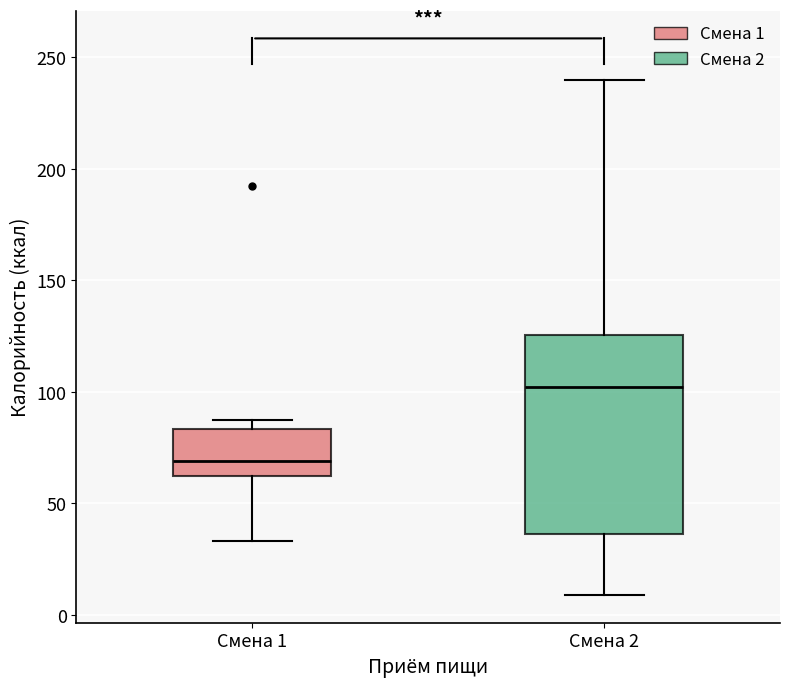

Reading left to right, transcribe this box plot: for each box, give where its median line is, the range the box spans, and where its two whiskers end, as read against the y-axis. The values are not printed on the chart, so give them approximately, as read against the axis.

Смена 1: median 70, box 60 to 85, whiskers 35 to 90
Смена 2: median 100, box 35 to 125, whiskers 10 to 240